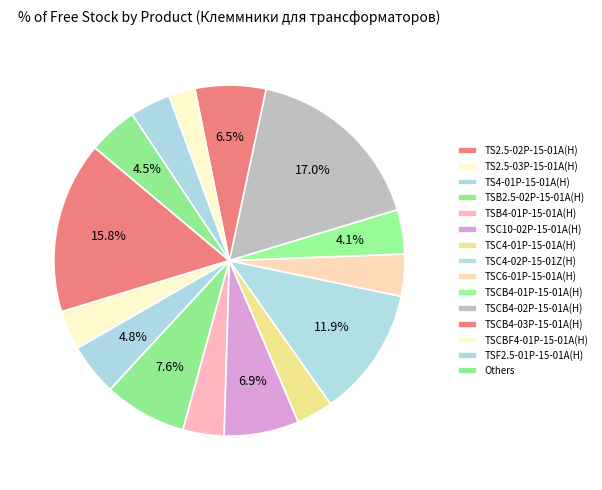

Which slice is the largest?

TSCB4-02P-15-01A(H)